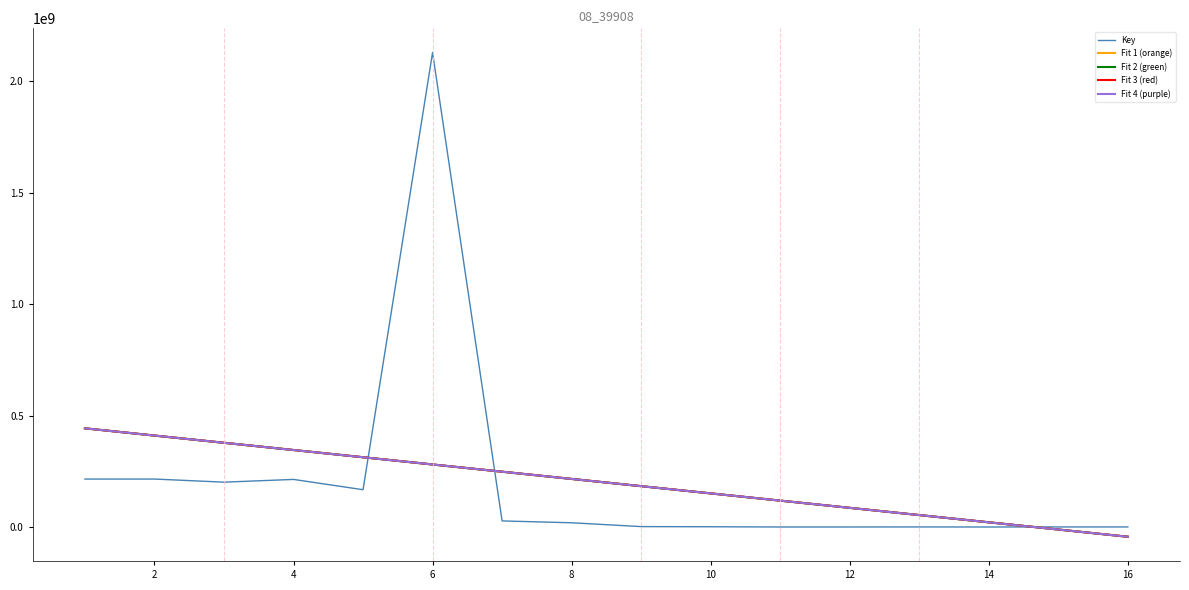

Which series has the widest spread of values?

Key